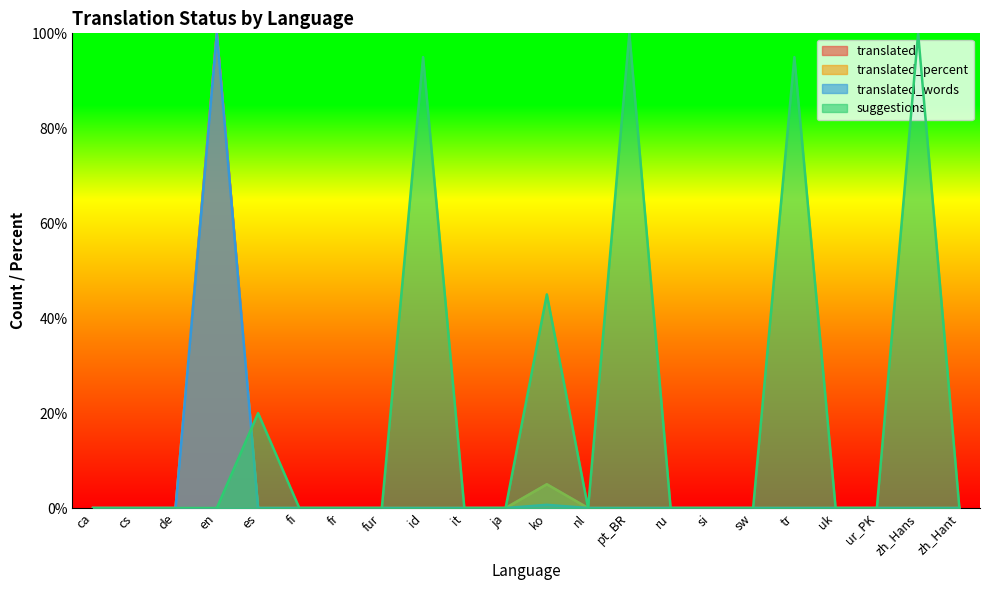

At en, list the series in order from smallest to largest.

suggestions, translated, translated_percent, translated_words